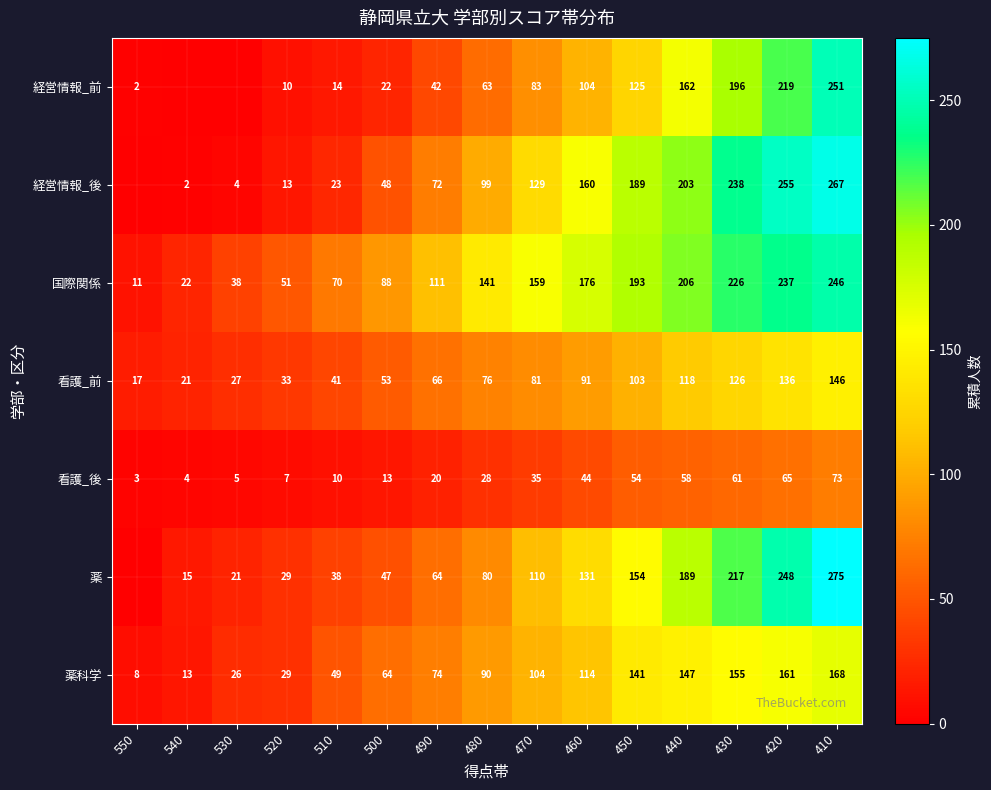

What is the total value across all series at 480?

577